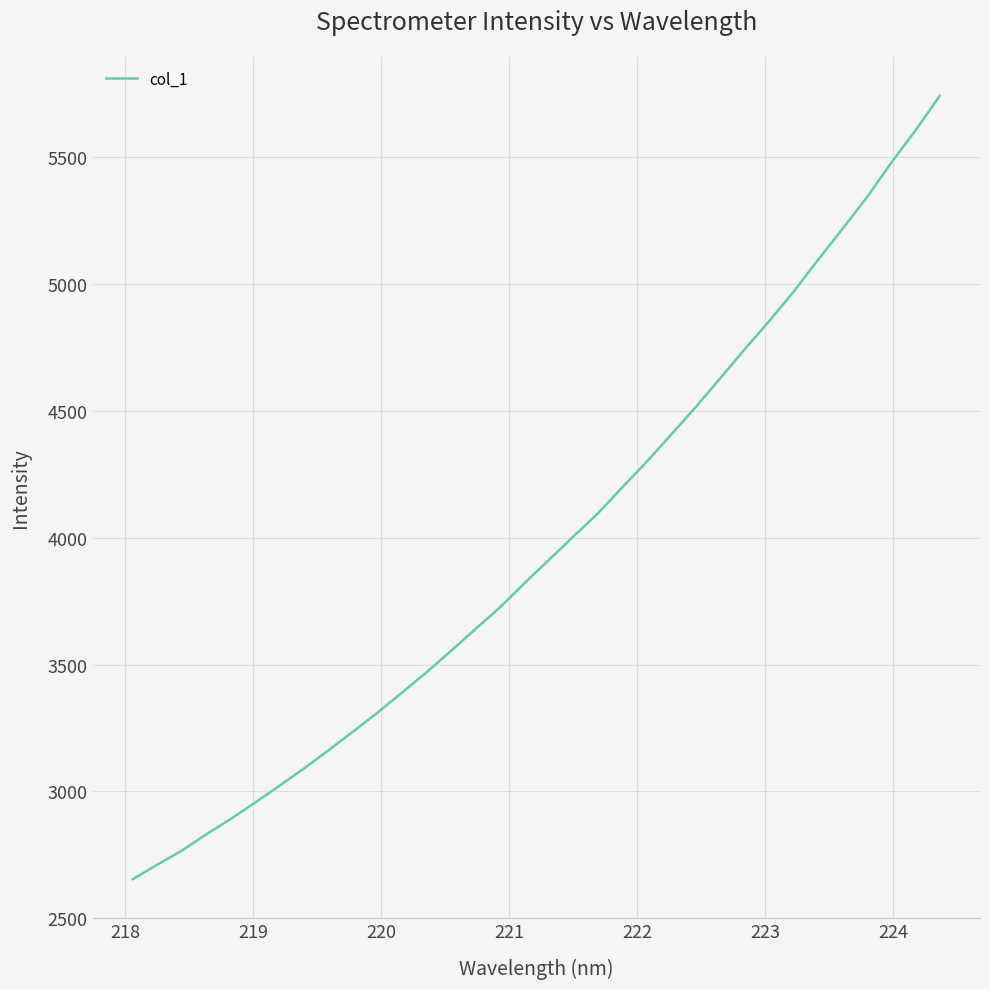

What is the greatest value displayed?

5741.9